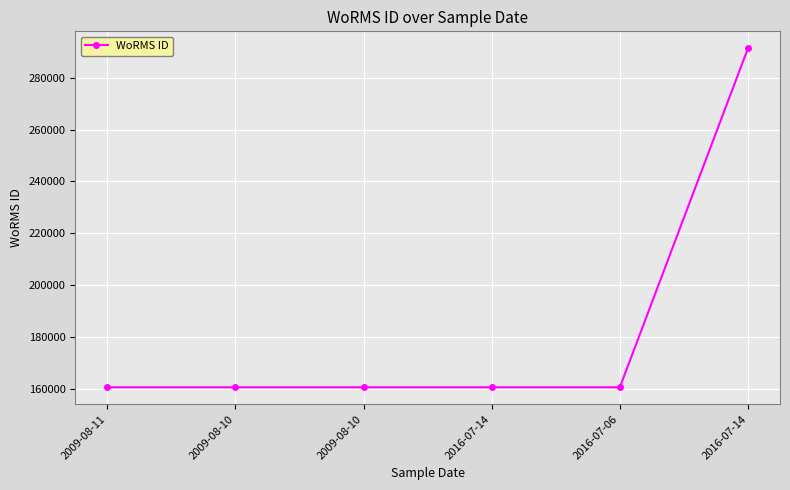

Count the number of data series in this chart.

1